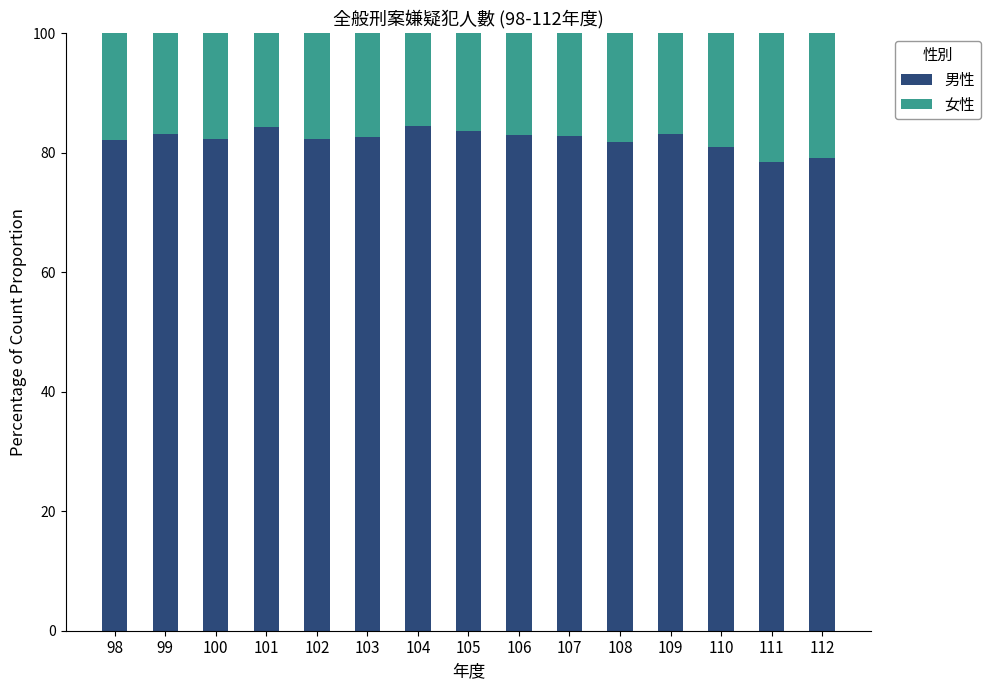

What is the maximum value for 男性?

84.5